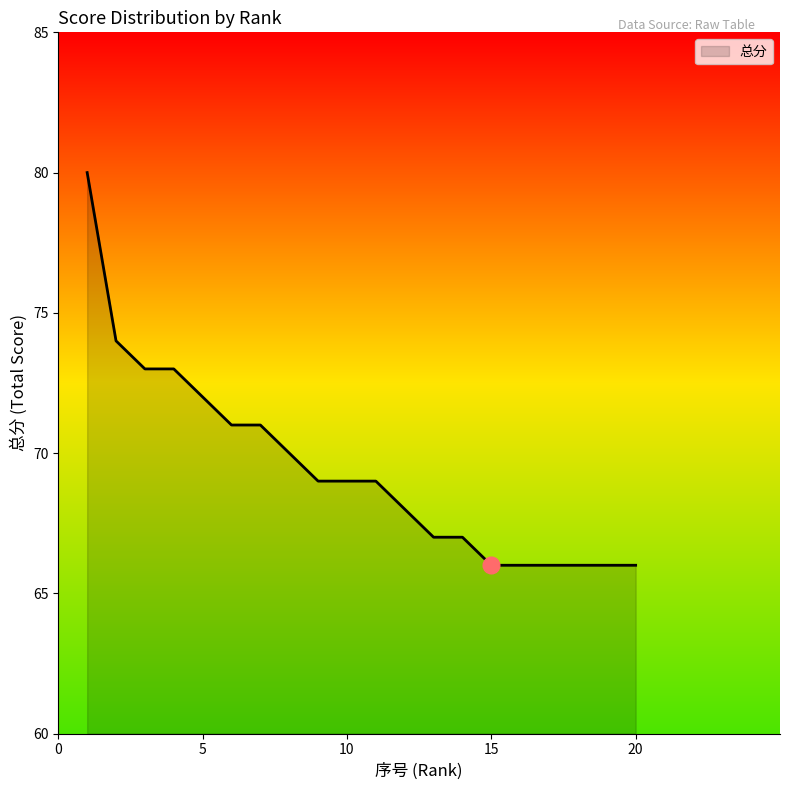

What is the difference between the maximum and minimum values?

14